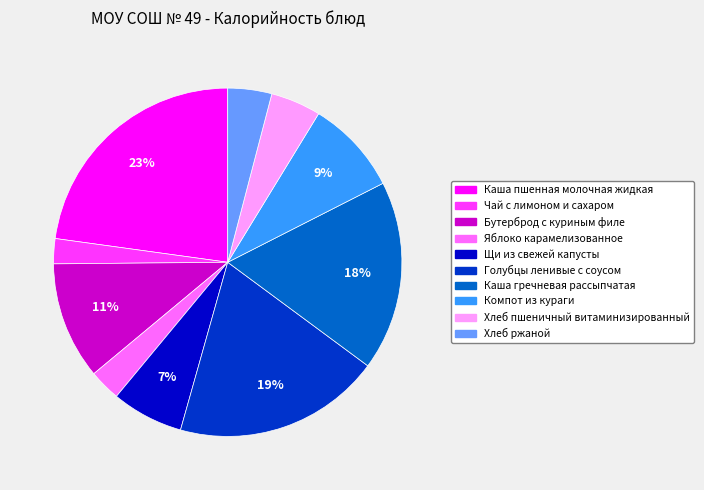

How many segments does this pie chart have?

10